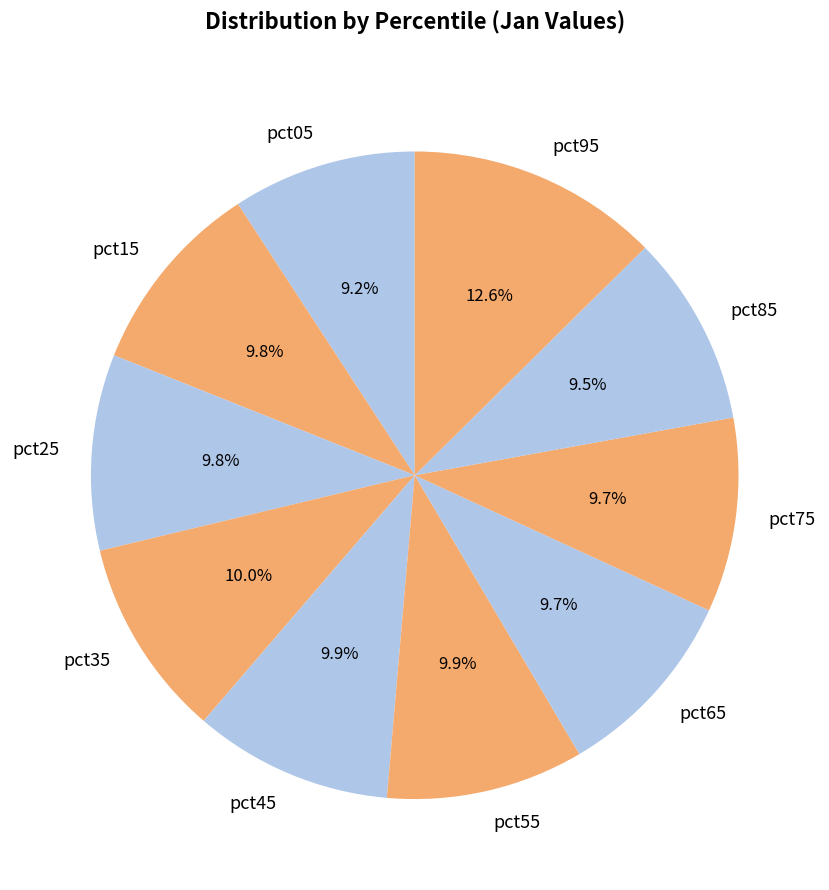

Which slice is the largest?

pct95